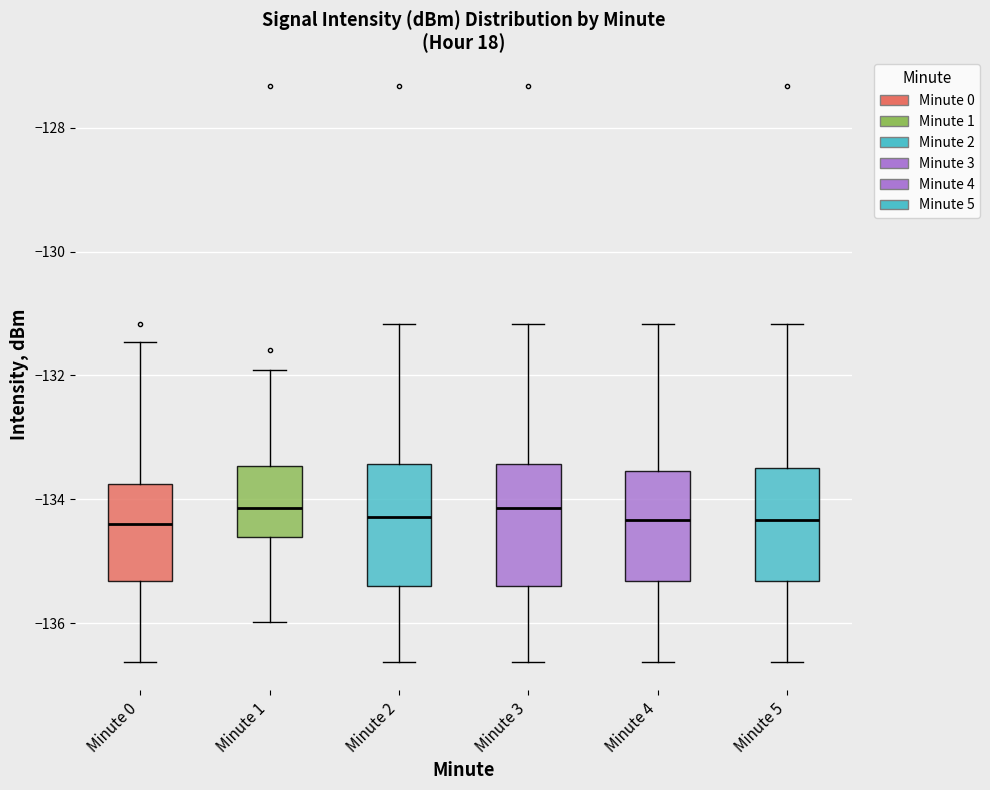

Where is the upper edge of the box for Minute 5 on the y-axis? The values are not printed on the chart, so give them approximately, as read against the axis.

-133.4